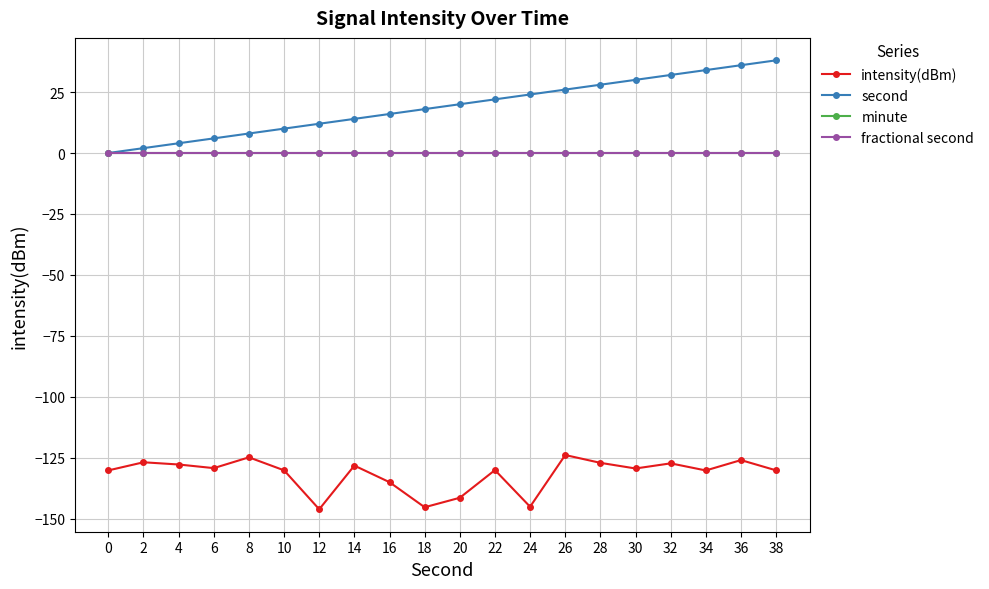

Does the chart have visible grid lines?

Yes